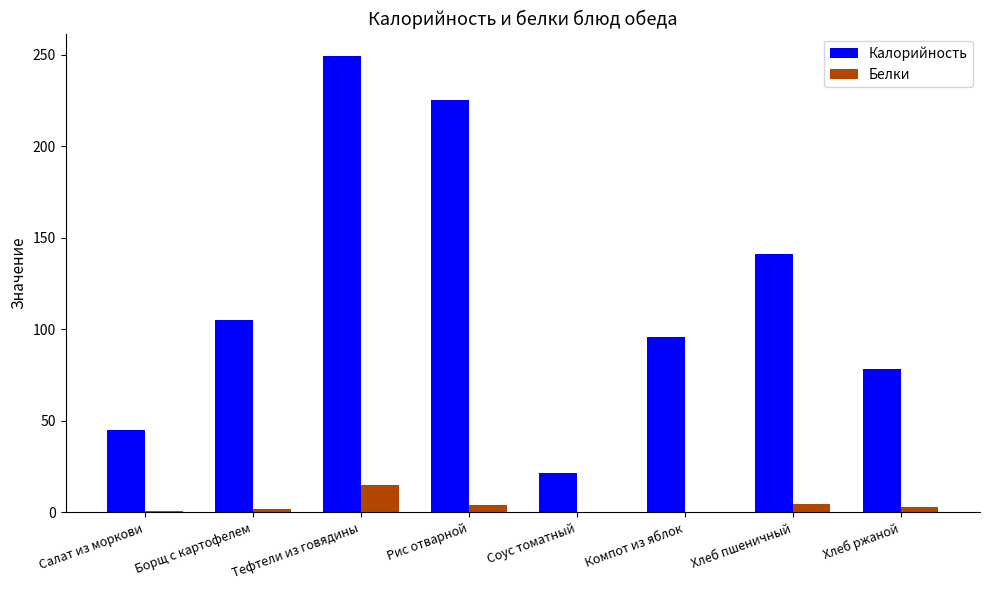

What is the maximum value for Калорийность?

249.0